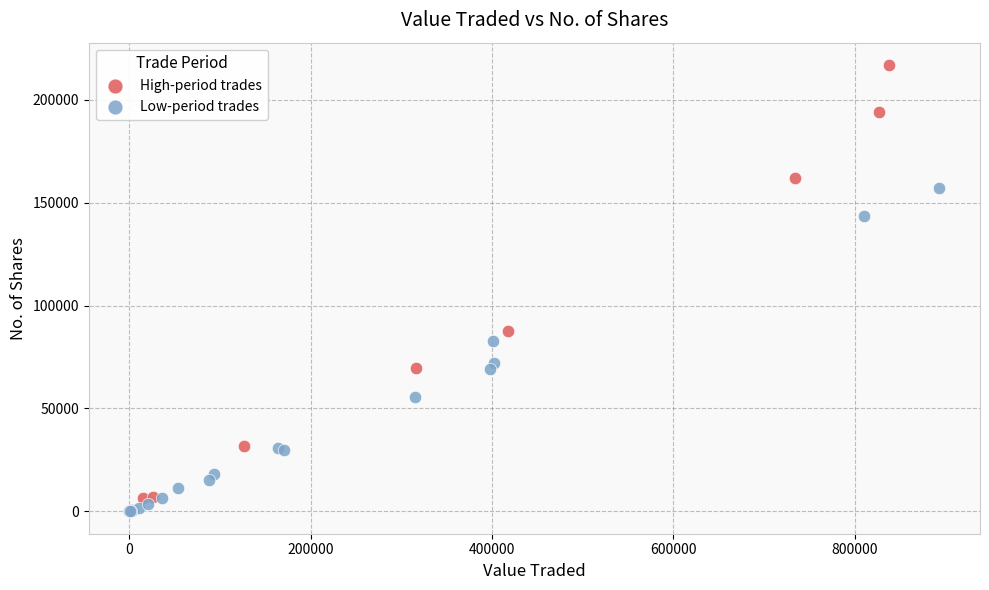

Which series has the widest spread of Y values?

High-period trades